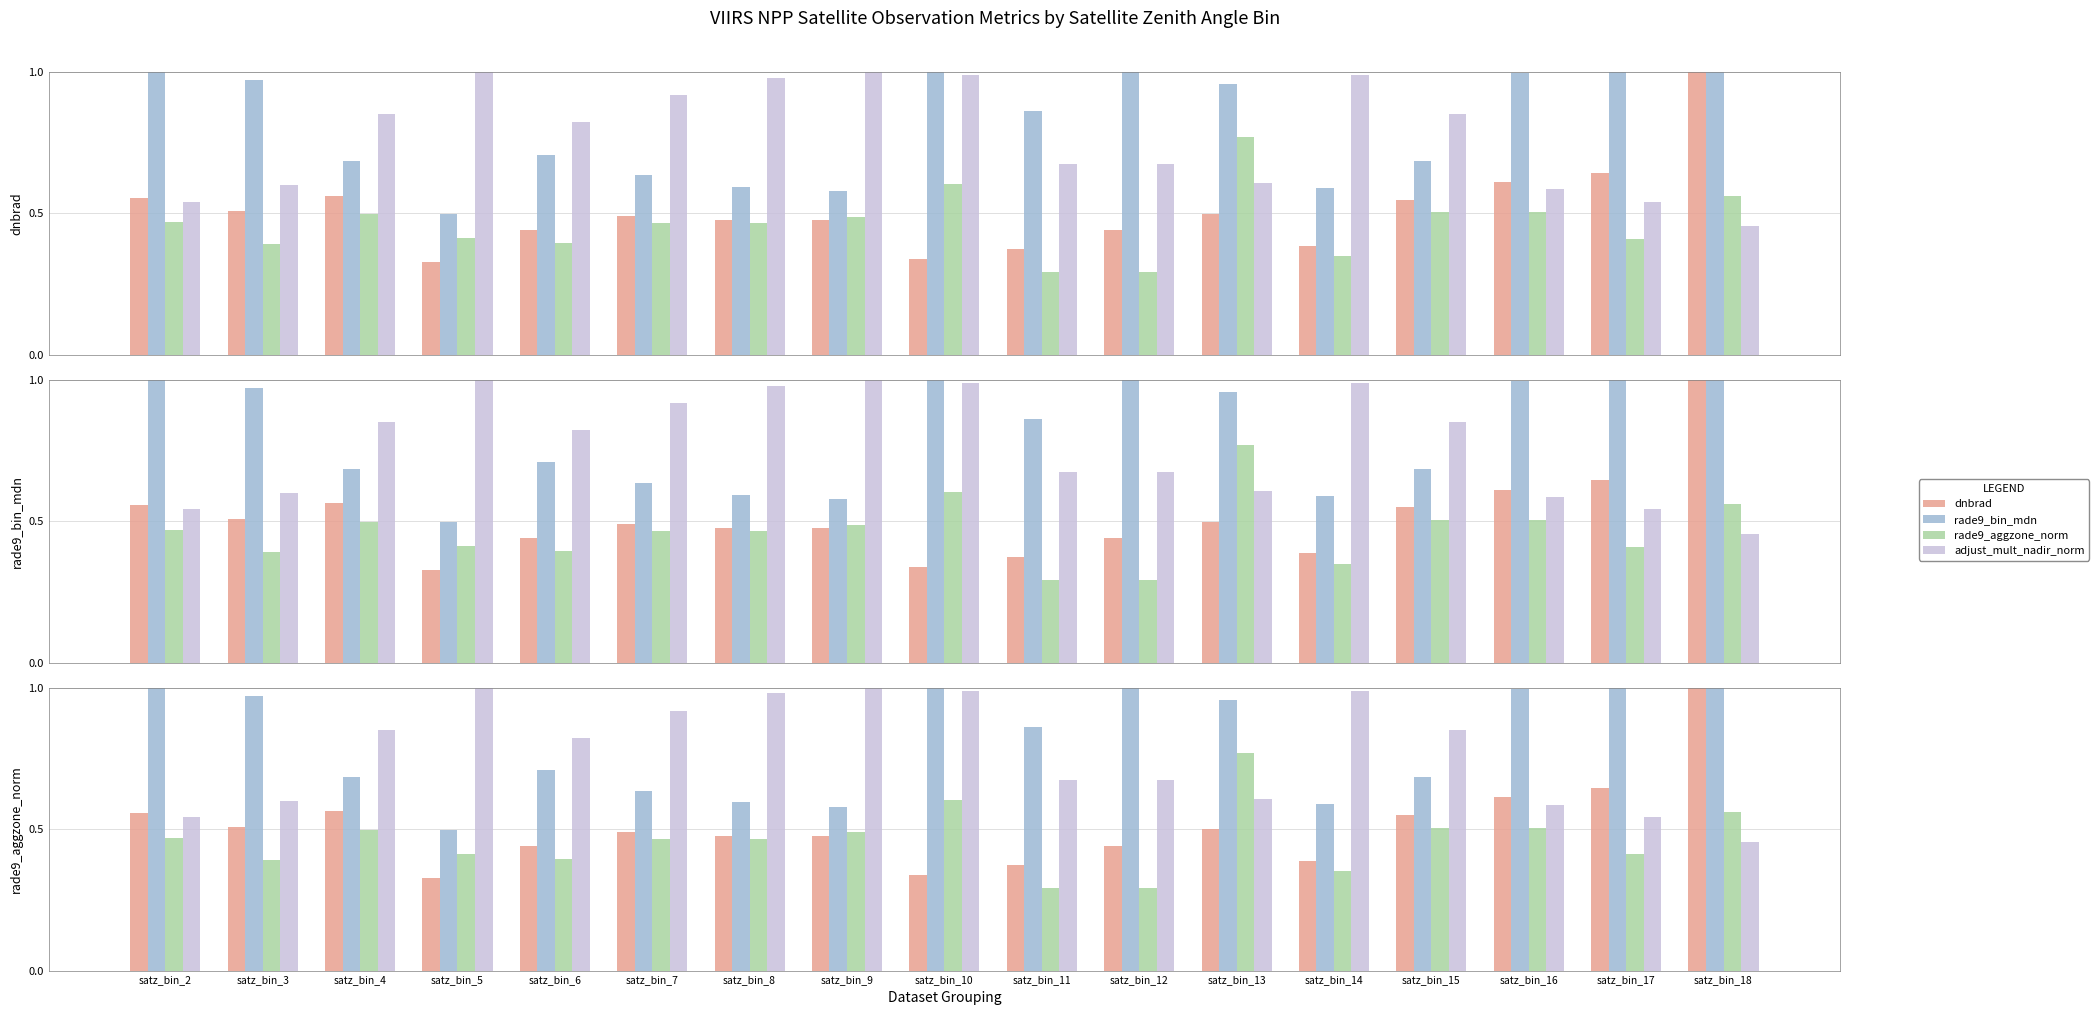

Between satz_bin_16 and satz_bin_14, which is larger?

satz_bin_16